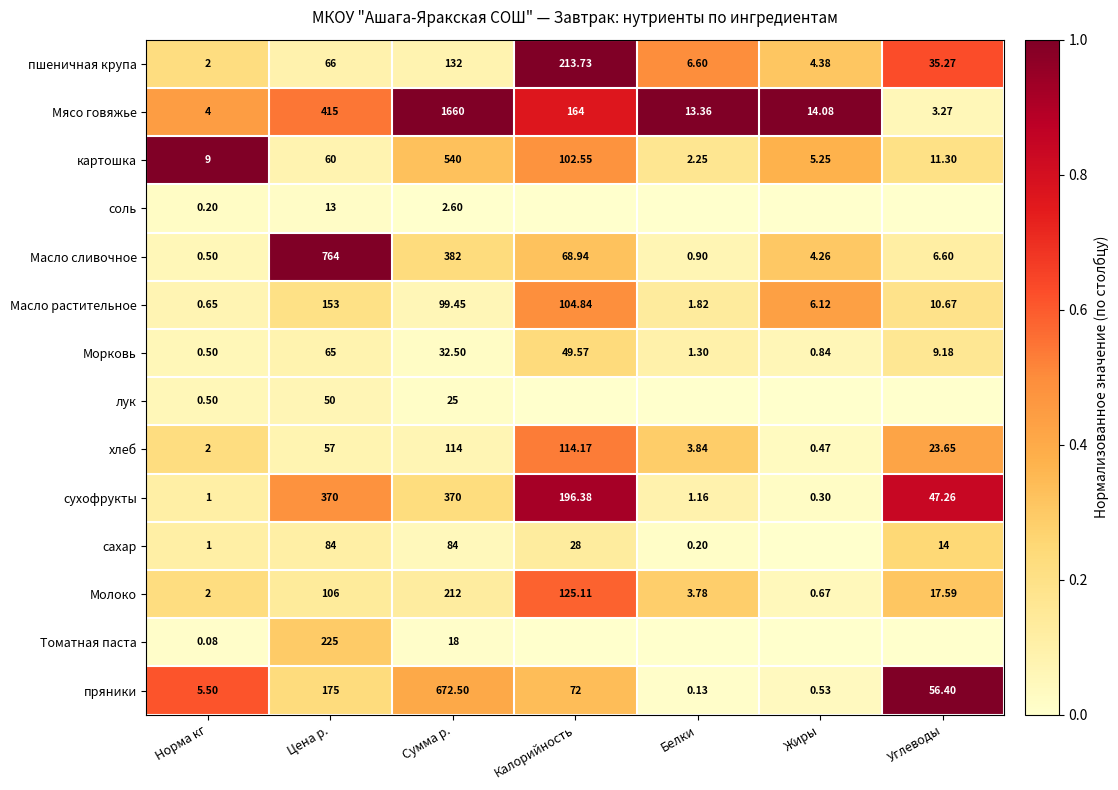

Rank the categories by Масло растительное value from lowest to highest.

Норма кг, Белки, Жиры, Углеводы, Сумма р., Калорийность, Цена р.